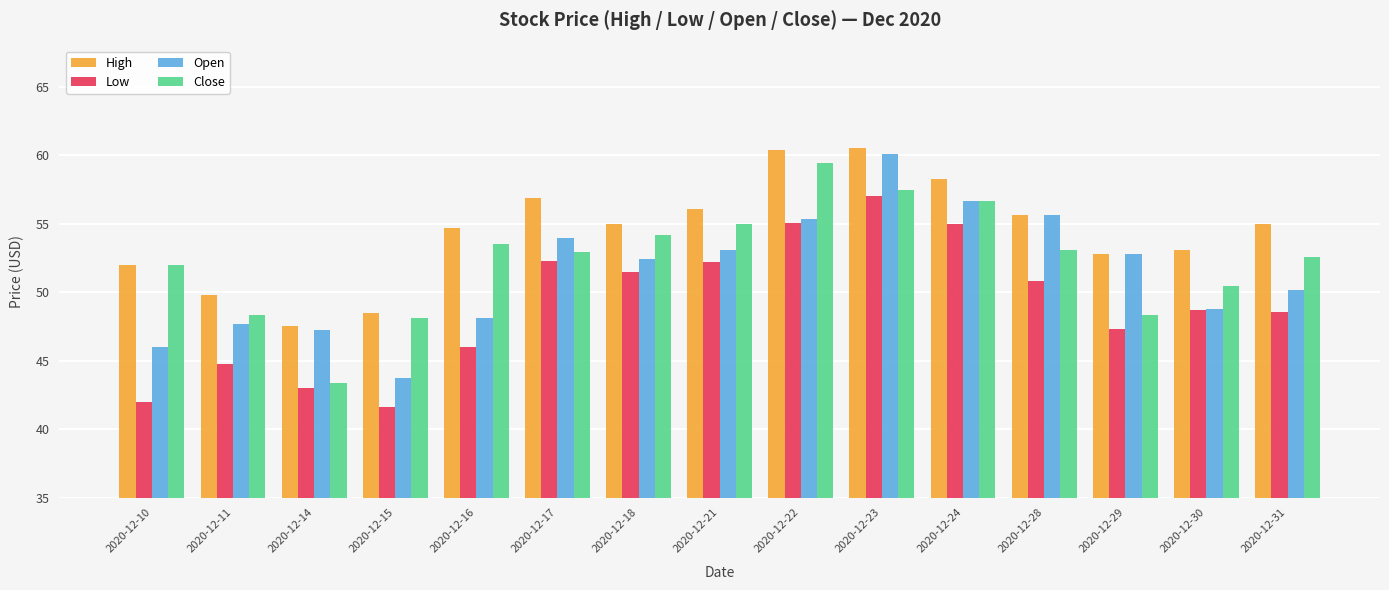

What is the sum of all Close values?

785.3